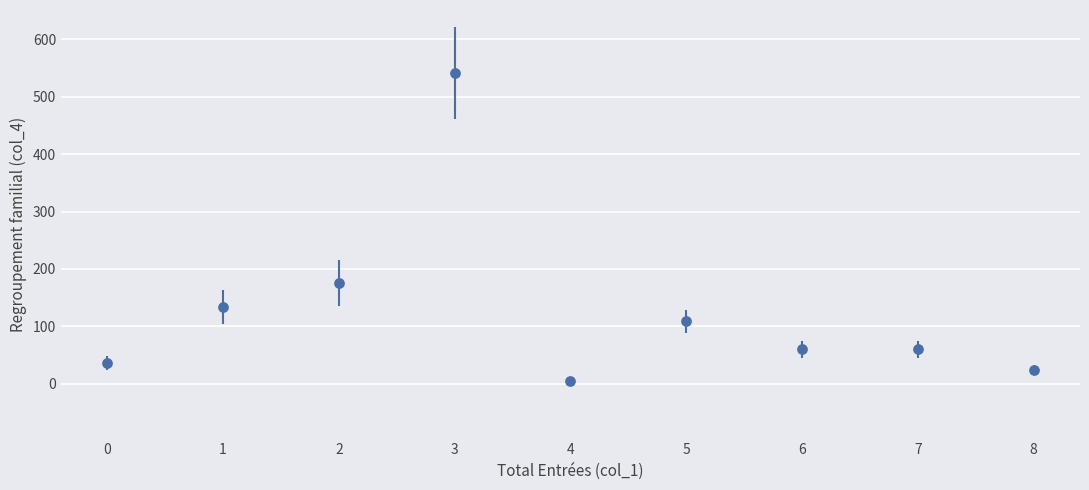

What Y value in the scatter plot is closest to 273?

176